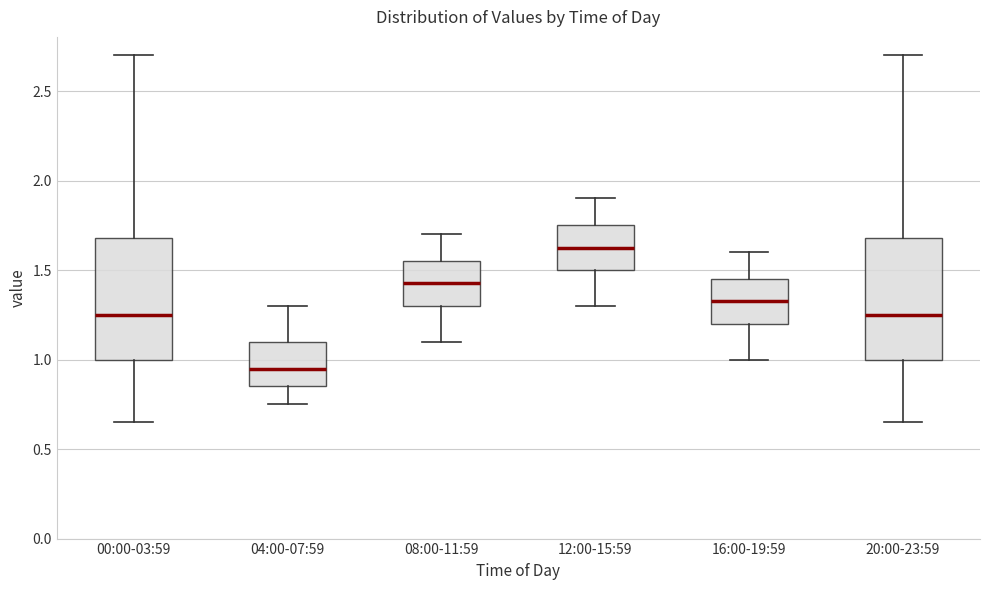

Which box's median line is the lowest?

04:00-07:59